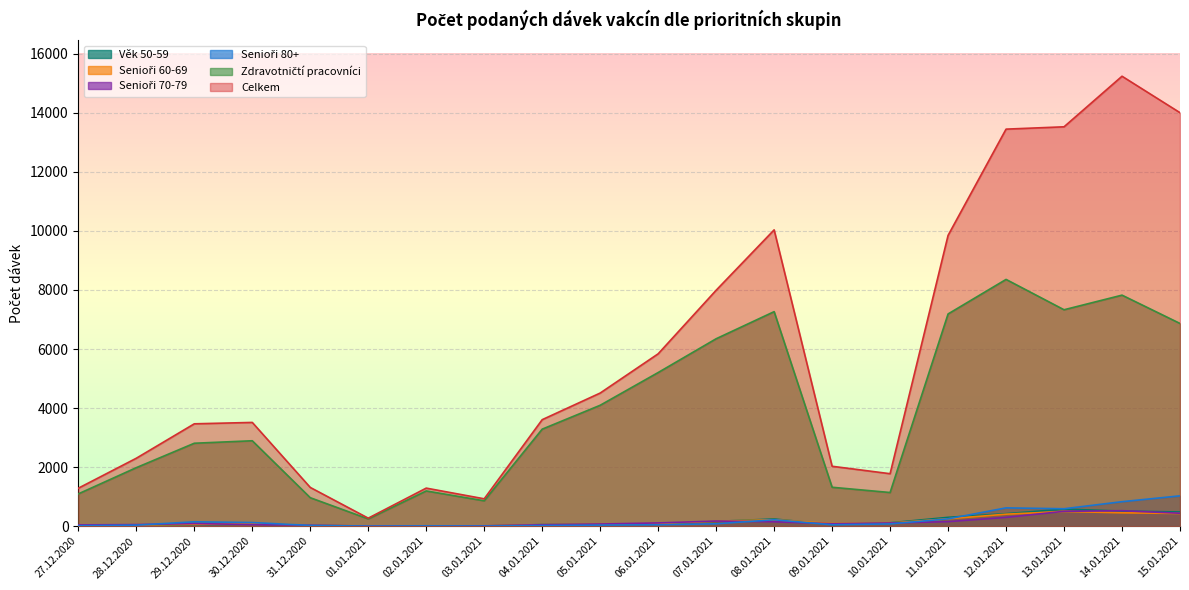

What is the label of the 17th point from the right?

30.12.2020